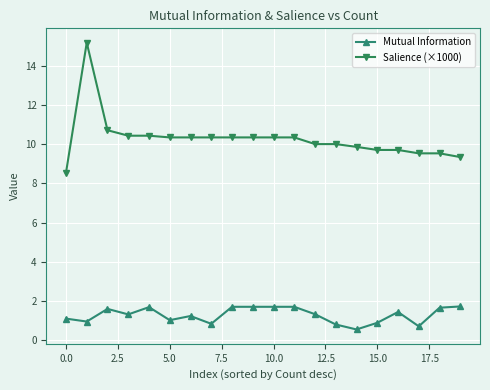

What is the greatest value displayed?

15.2